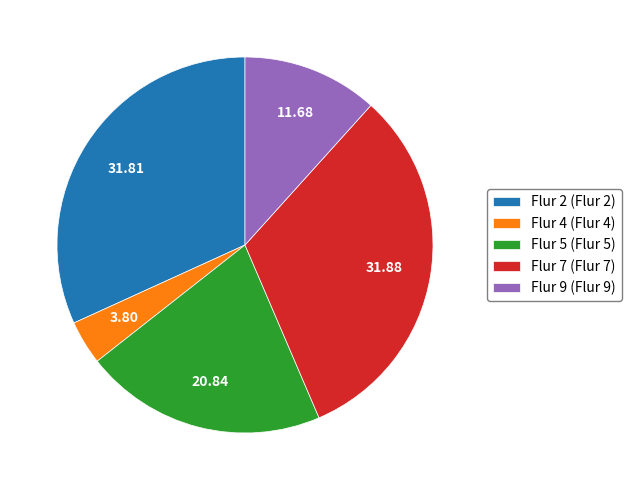

Which has a higher value, Flur 7 (Flur 7) or Flur 5 (Flur 5)?

Flur 7 (Flur 7)